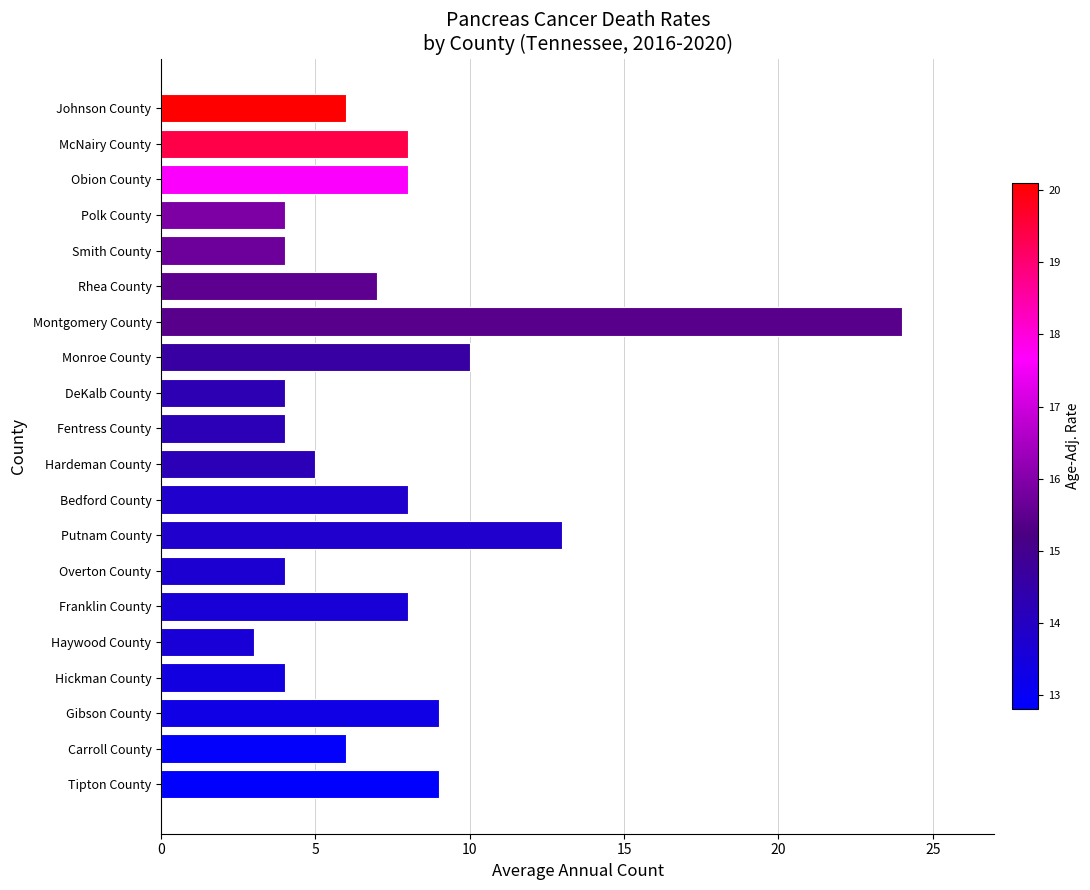

The value at Overton County is 4. True or false?

True